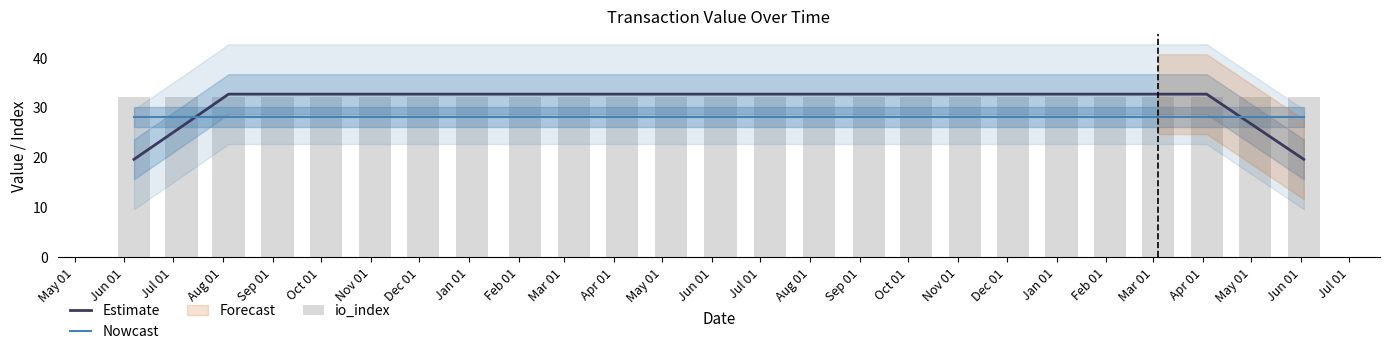

Which category has the highest value across all series?

Jul 01